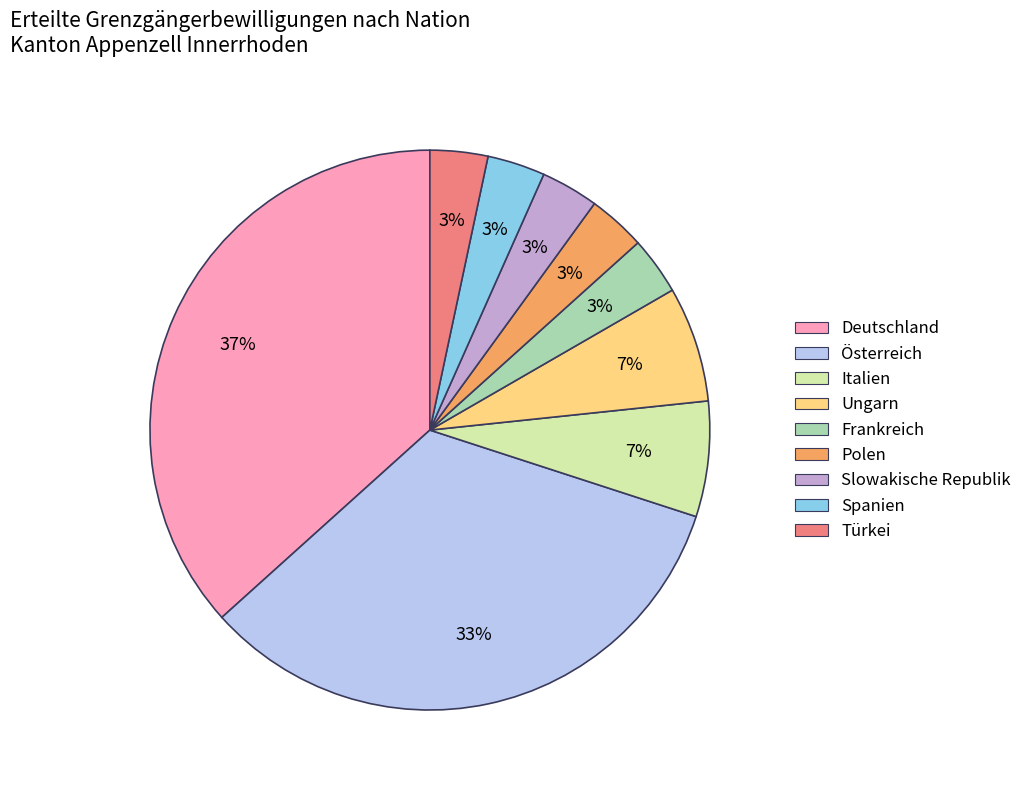

The Ungarn slice represents 1% of the pie. True or false?

False